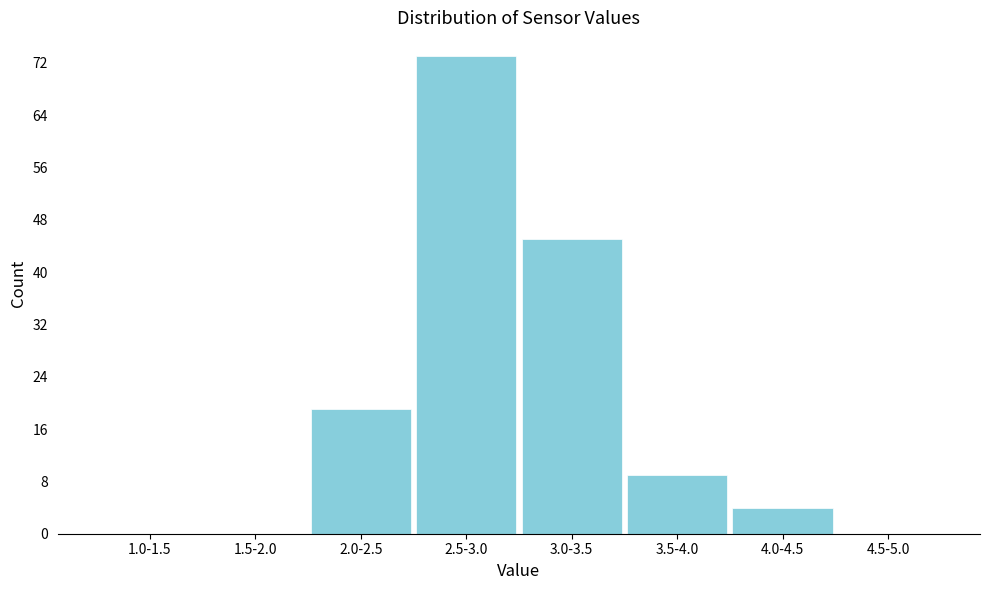

Reading left to right, list all the values displayed in this chart.

1.0-1.5=0	1.5-2.0=0	2.0-2.5=19	2.5-3.0=73	3.0-3.5=45	3.5-4.0=9	4.0-4.5=4	4.5-5.0=0